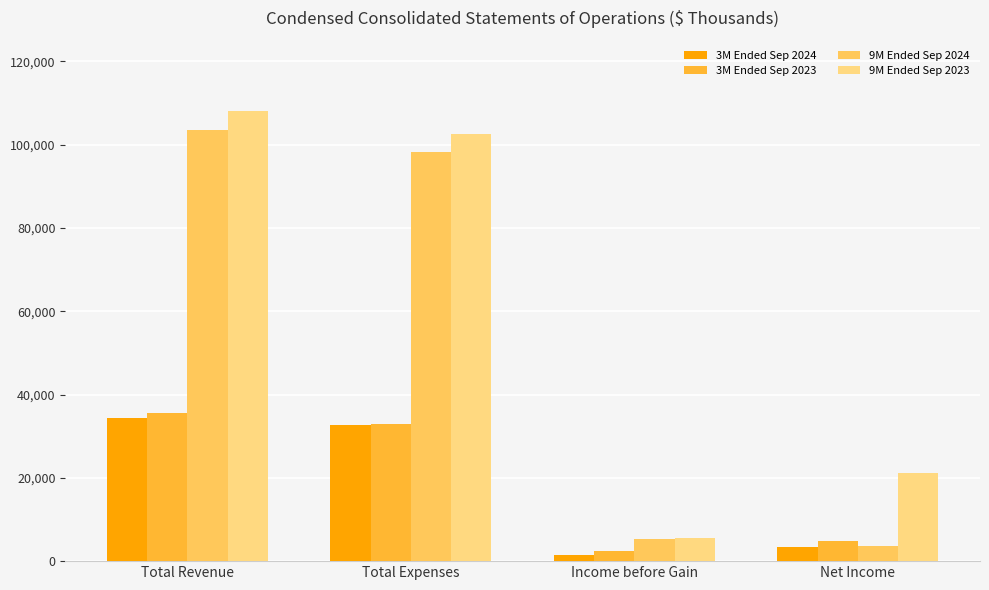

Rank the series by their maximum value, from highest to lowest.

9M Ended Sep 2023, 9M Ended Sep 2024, 3M Ended Sep 2023, 3M Ended Sep 2024